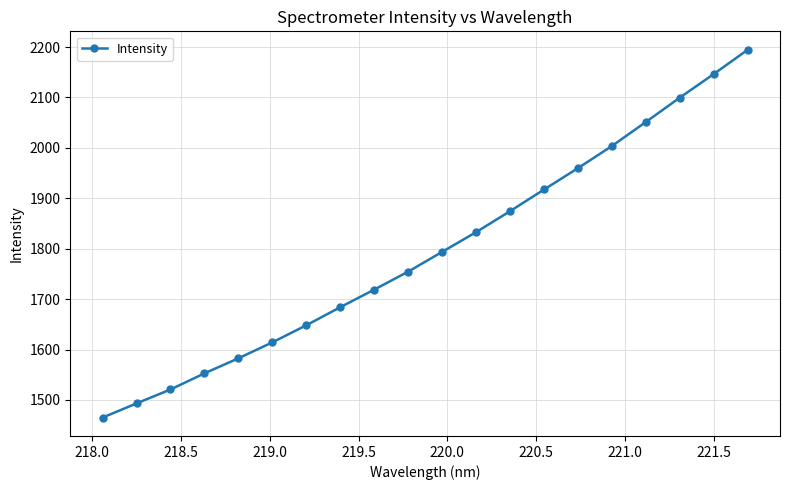

What is the value of the 20th point from the left?

2194.7